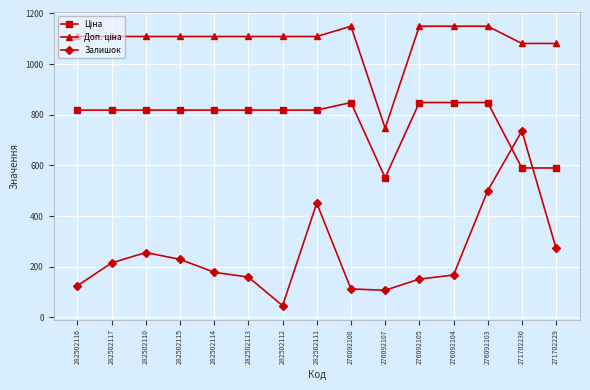

What is the difference between the highest and lowest values at 282502114?

931.2